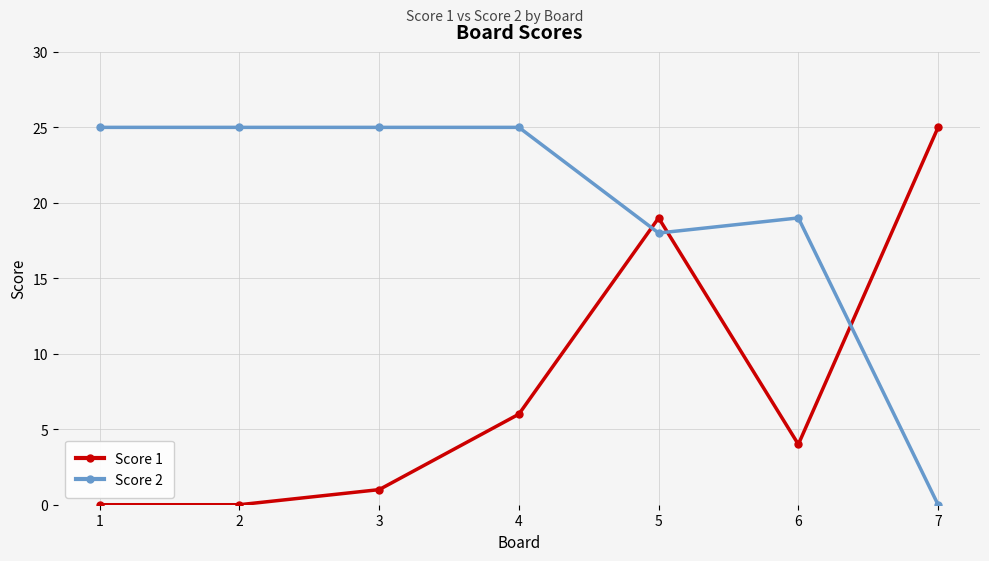

How many data points does each series have?

7